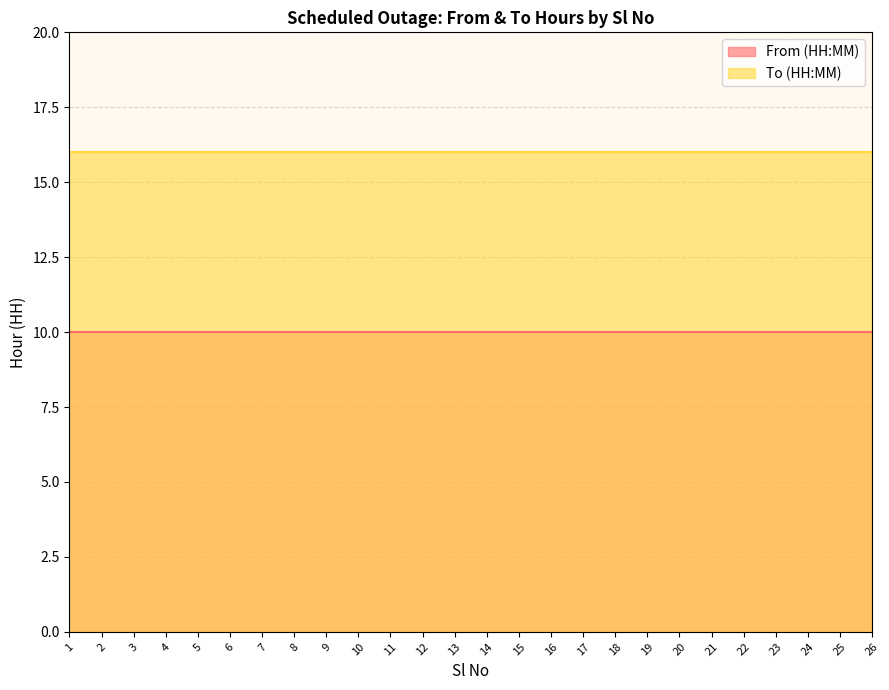

Between 19 and 20, which series saw the biggest shift?

From (HH:MM)